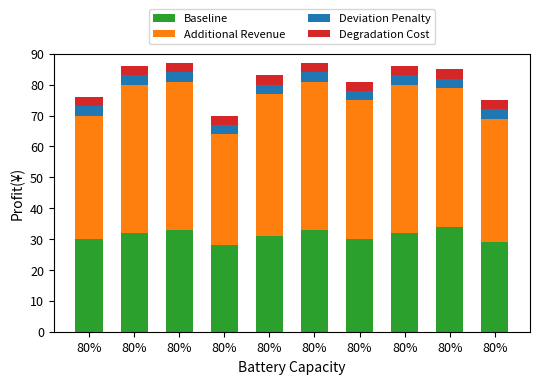

What is the average value of the Baseline series?

31